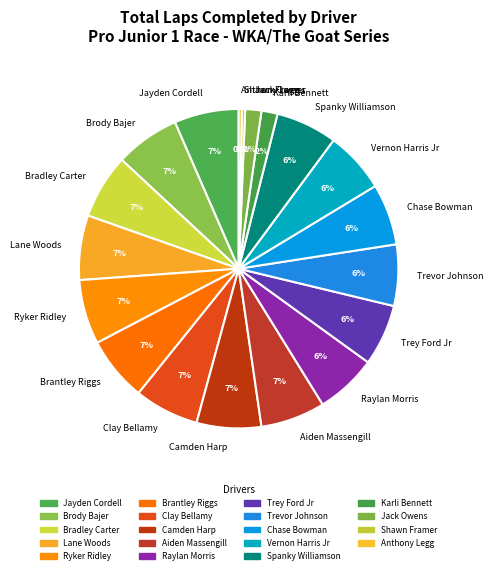

The Vernon Harris Jr slice represents 1% of the pie. True or false?

False